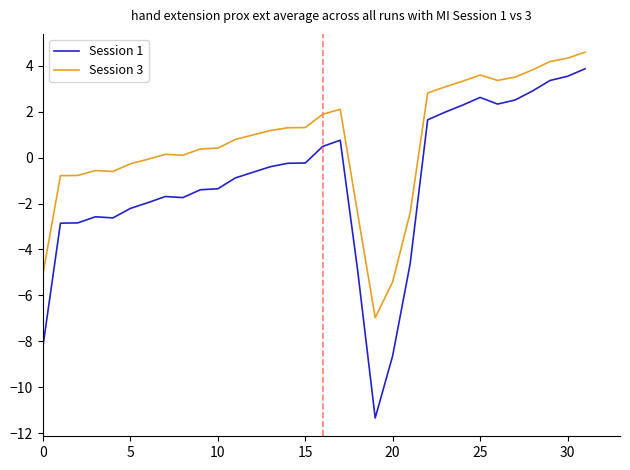

Rank the series by their average value, from highest to lowest.

Session 3, Session 1